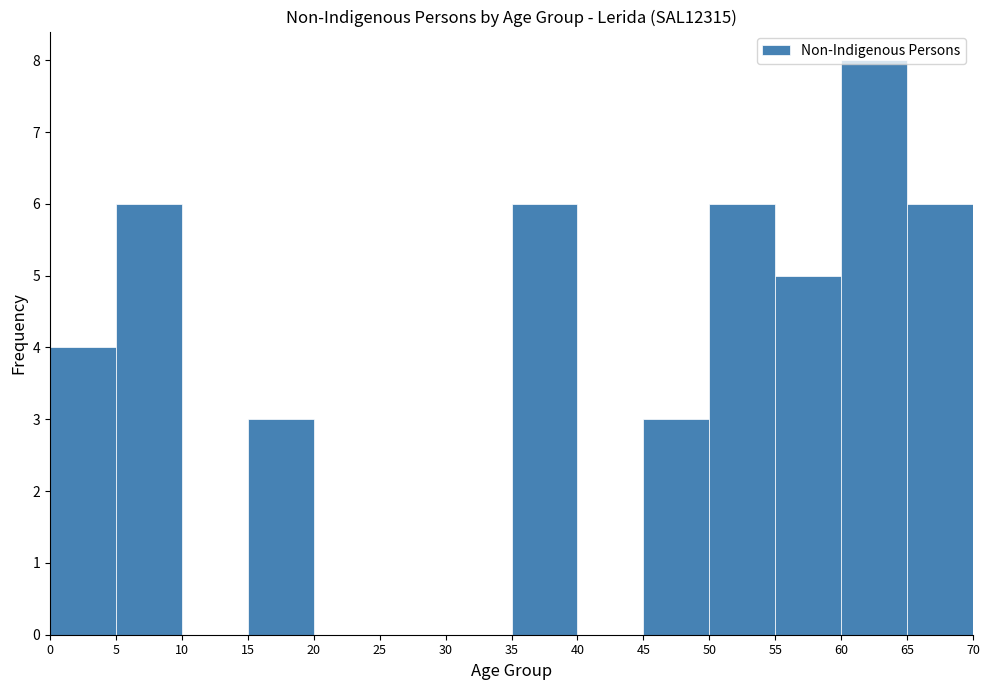

Over which range of the x-axis is the bar tallest?

60 to 65